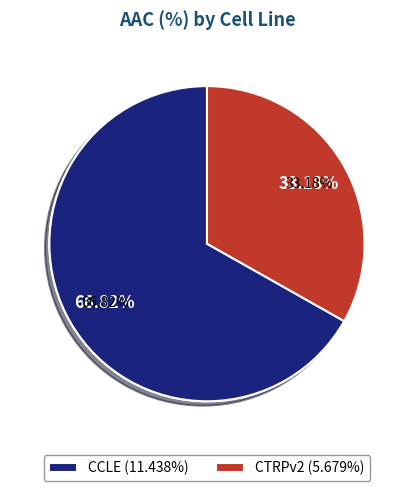

To the nearest percent, what percentage of the pie is CTRPv2?

33%